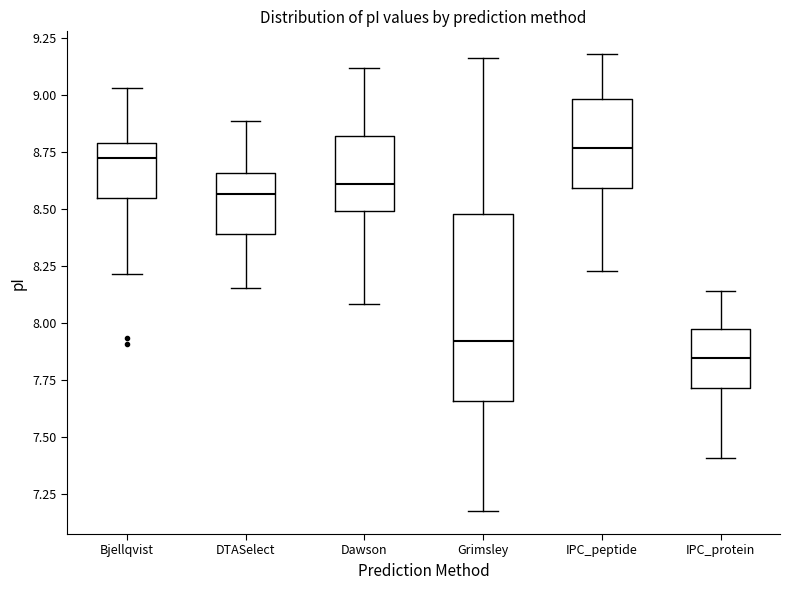

Reading left to right, read every box against the y-axis: the position of its median line, the range the box covers, and the ends of its whiskers. The values are not printed on the chart, so give them approximately, as read against the axis.

Bjellqvist: median 8.75, box 8.55 to 8.80, whiskers 8.20 to 9.05
DTASelect: median 8.55, box 8.40 to 8.65, whiskers 8.15 to 8.90
Dawson: median 8.60, box 8.50 to 8.80, whiskers 8.10 to 9.10
Grimsley: median 7.90, box 7.65 to 8.50, whiskers 7.20 to 9.15
IPC_peptide: median 8.75, box 8.60 to 9.00, whiskers 8.25 to 9.20
IPC_protein: median 7.85, box 7.70 to 7.95, whiskers 7.40 to 8.15